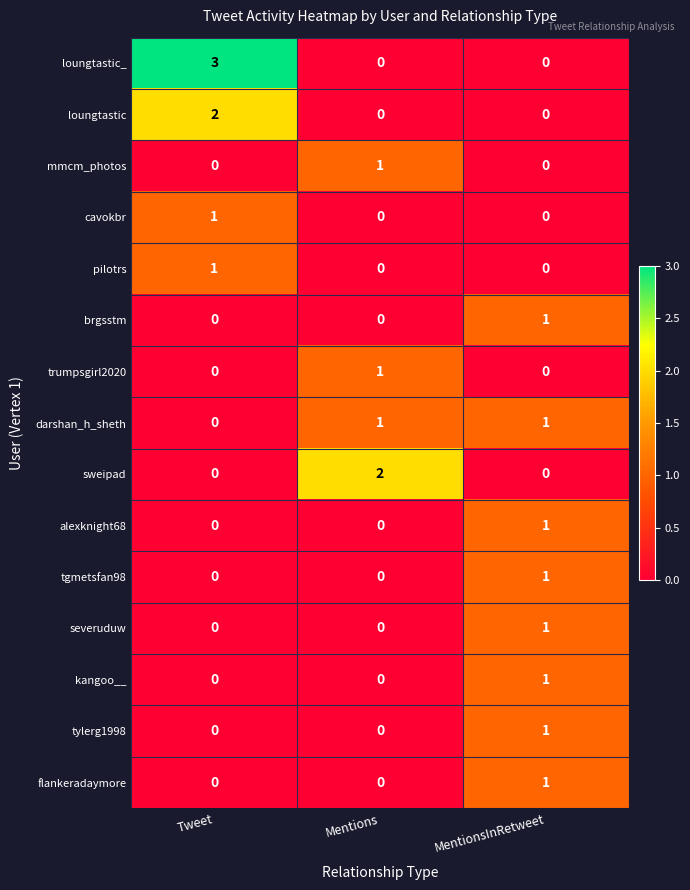

Which series has the widest spread of values?

loungtastic_